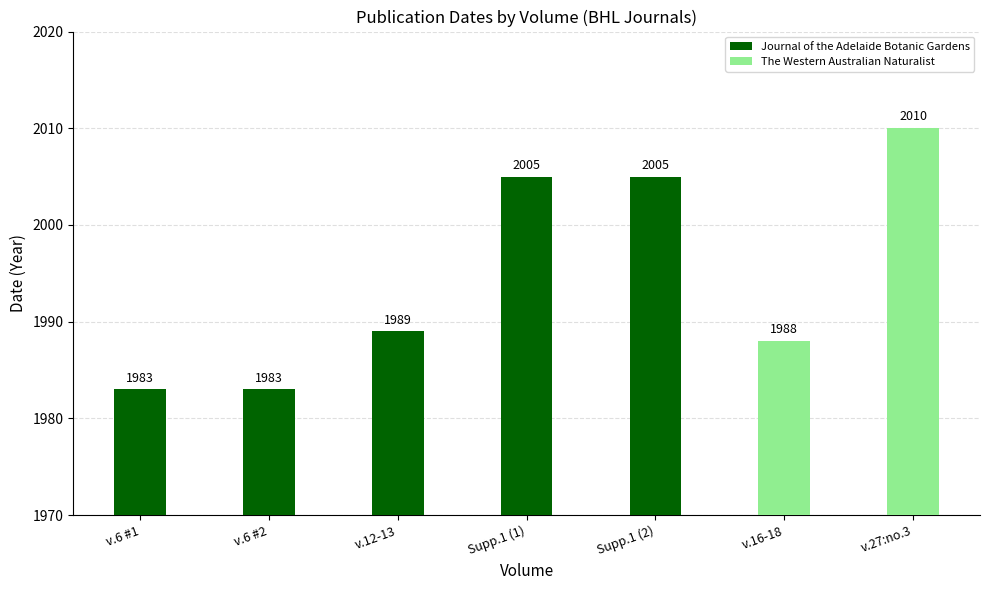

What is the lowest value of the Journal of the Adelaide Botanic Gardens series?

1983